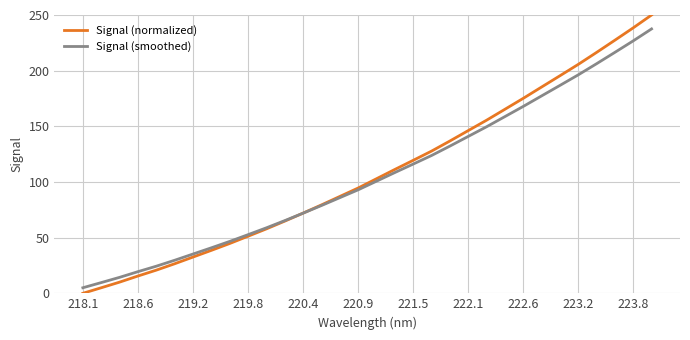

List the series in order of their peak value, lowest first.

Signal (smoothed), Signal (normalized)